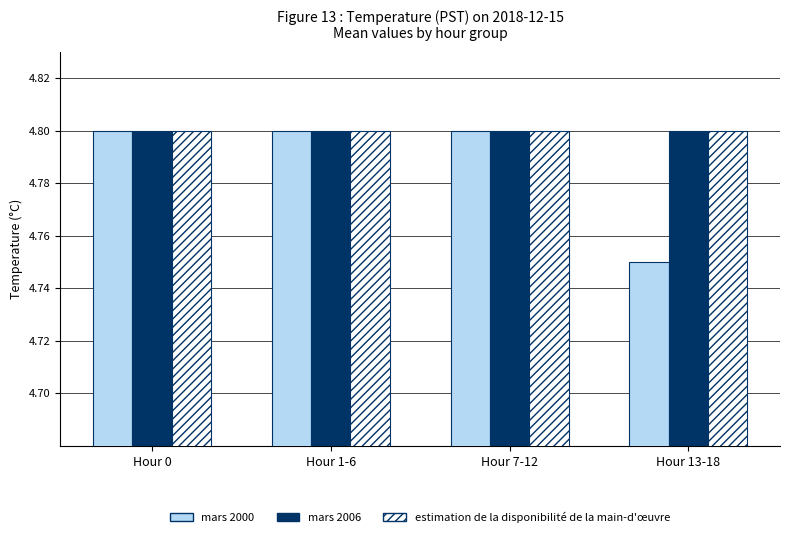

Are the bars grouped side by side (vs. stacked)?

Yes